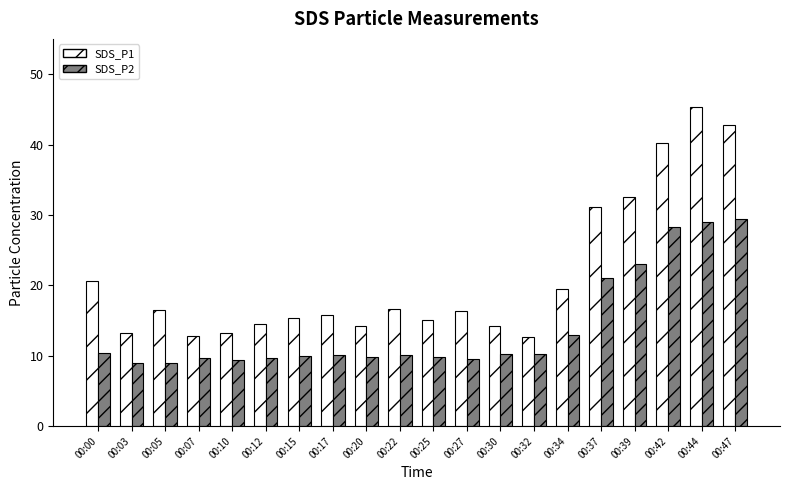

Between 00:25 and 00:42, which series saw the biggest shift?

SDS_P1